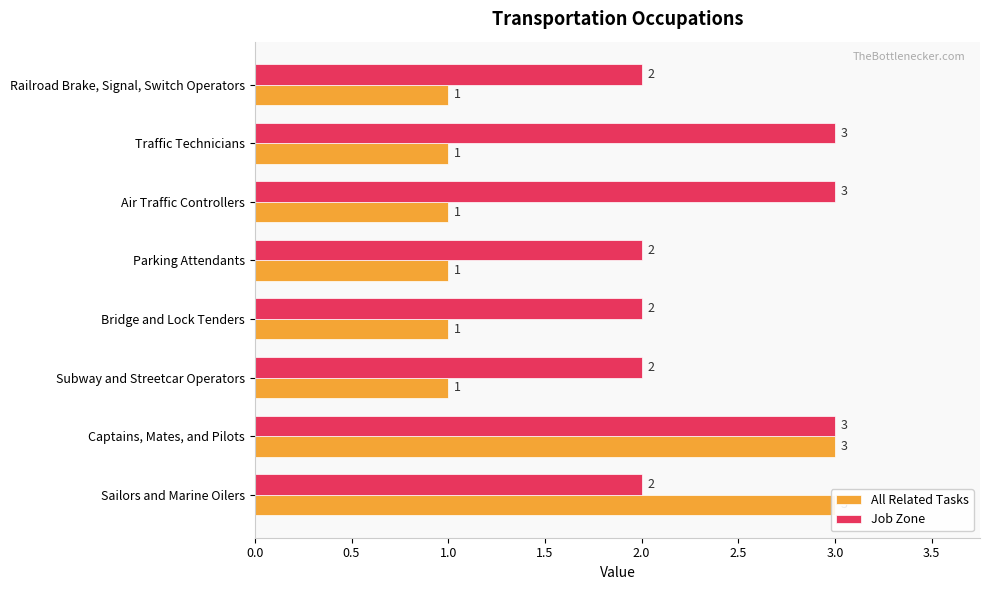

What is the highest value of the Job Zone series?

3